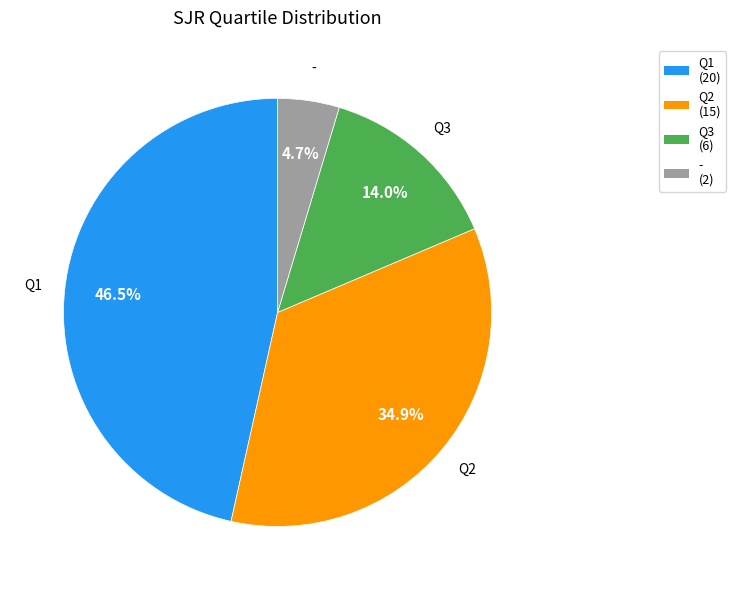

Does any single category account for the majority?

No